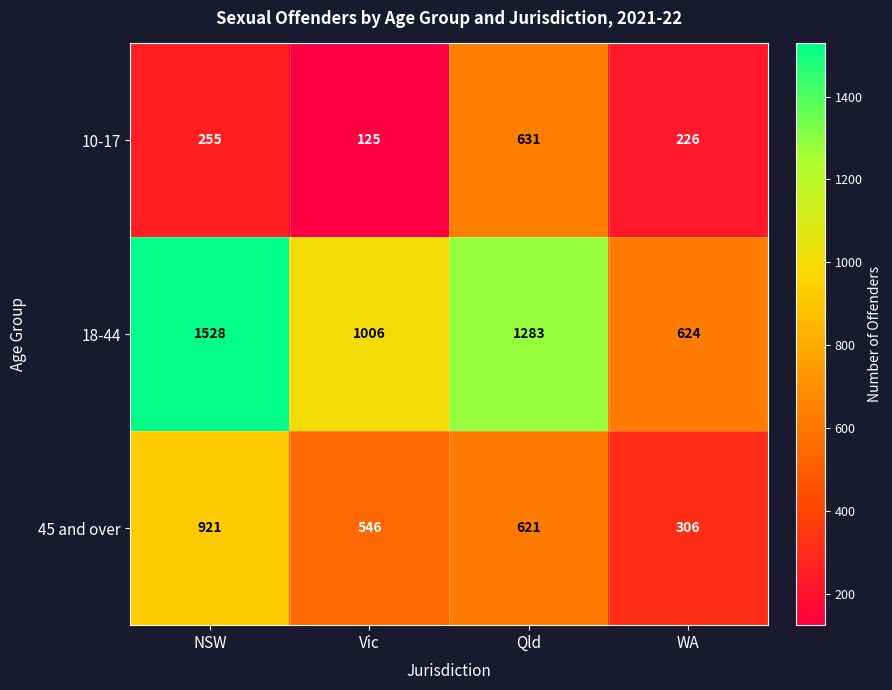

How many 45 and over values are between 546 and 921?

3